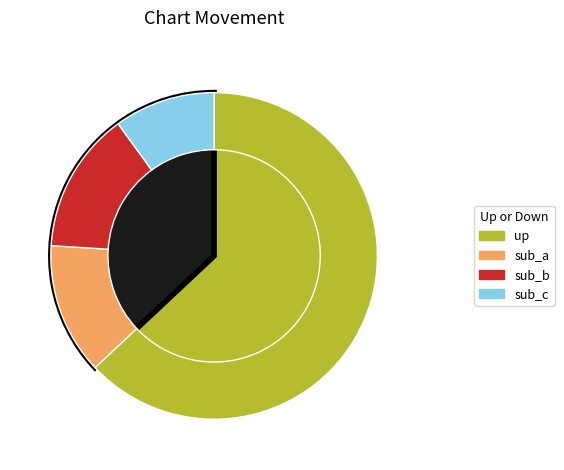

The down slice represents 22% of the pie. True or false?

False